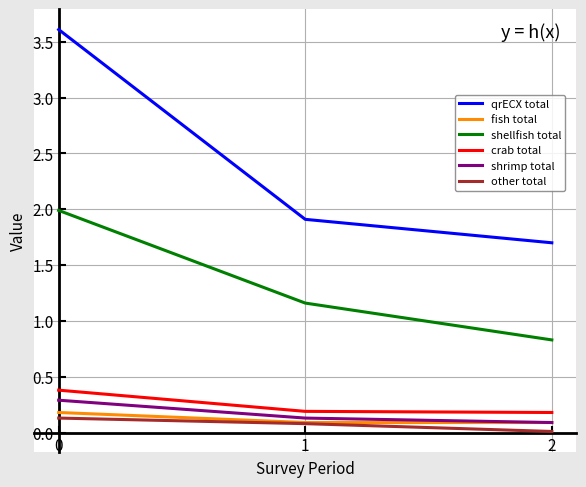

True or false: shrimp total has a value of 0.1 at 1.

True